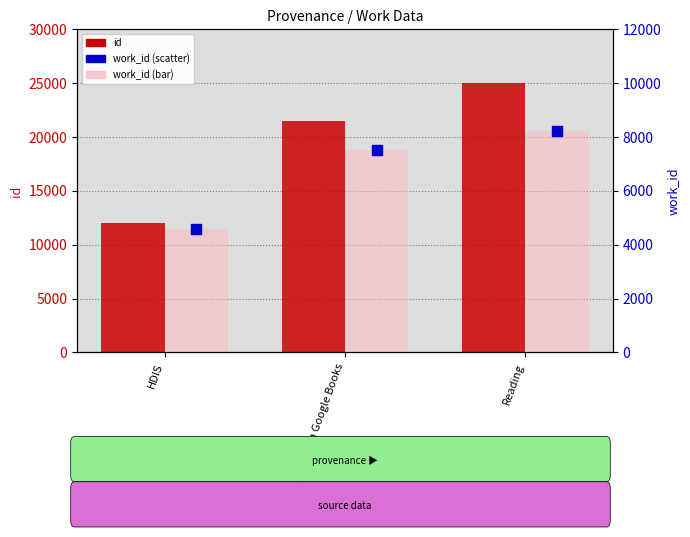

Is the value of work_id (bar) at Reading greater than the value of work_id at Reading?

No